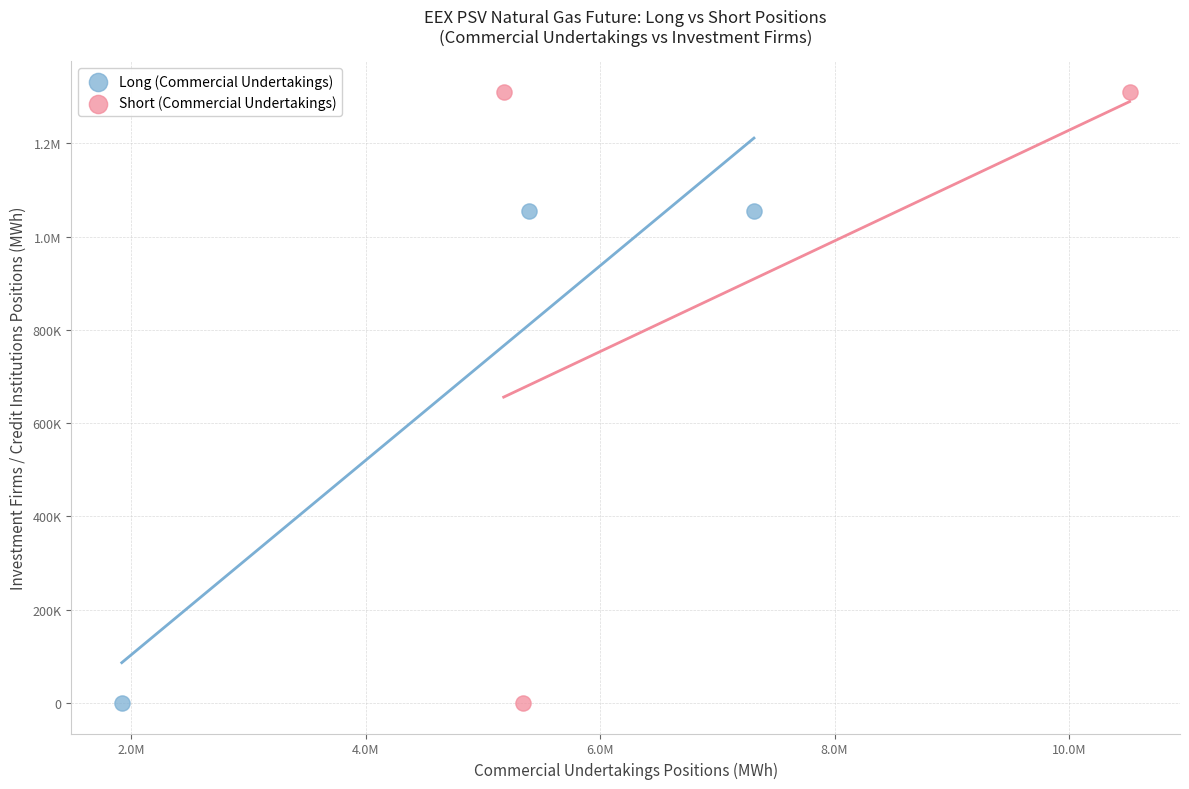

What are all the series names shown in the legend?

Long (Commercial Undertakings), Short (Commercial Undertakings)